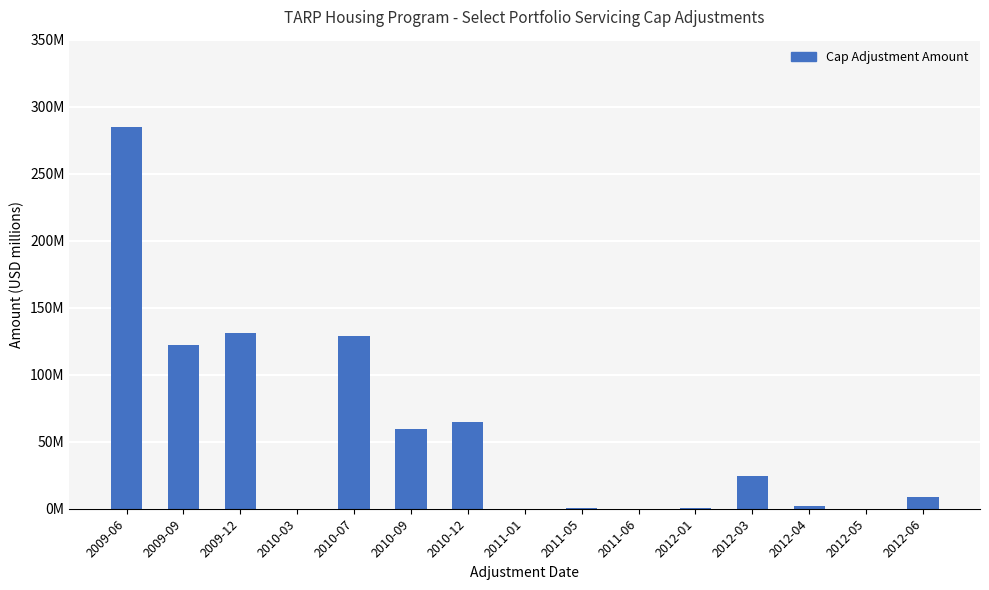

What is the maximum value shown in the chart?

284590000